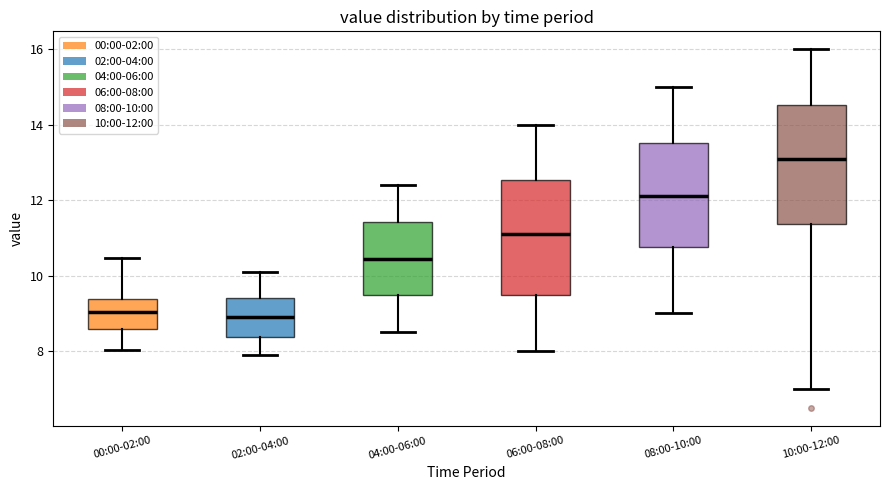

Where is the upper edge of the box for 06:00-08:00 on the y-axis? The values are not printed on the chart, so give them approximately, as read against the axis.

12.6